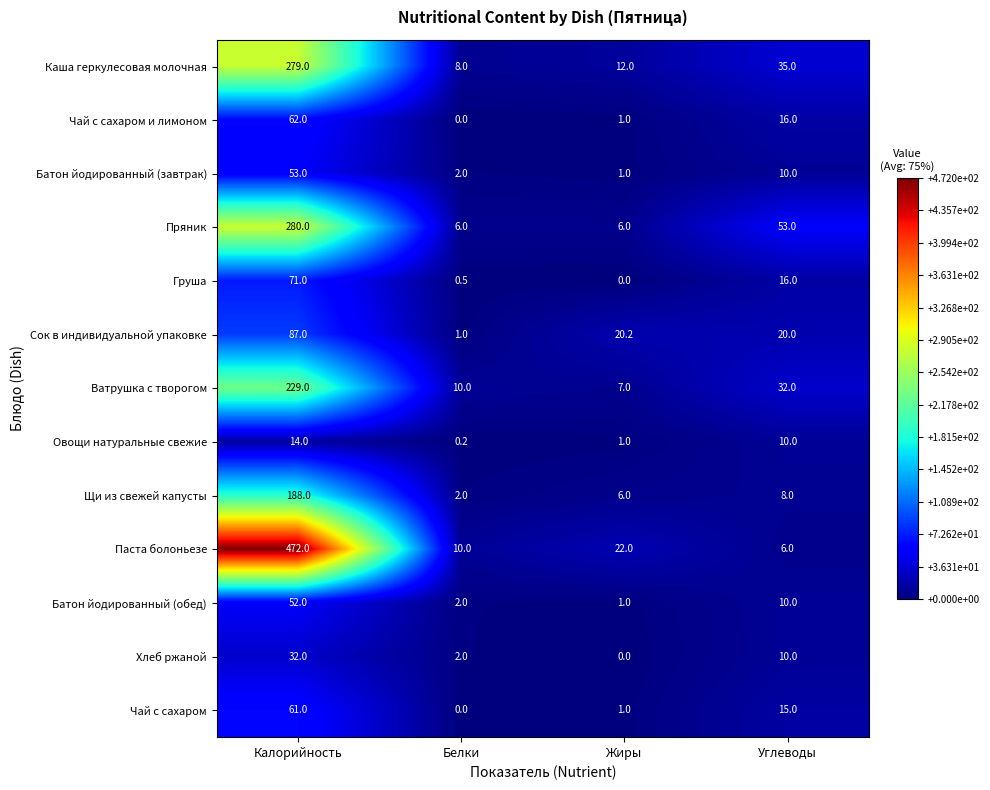

At which category is the sum across all series the highest?

Калорийность